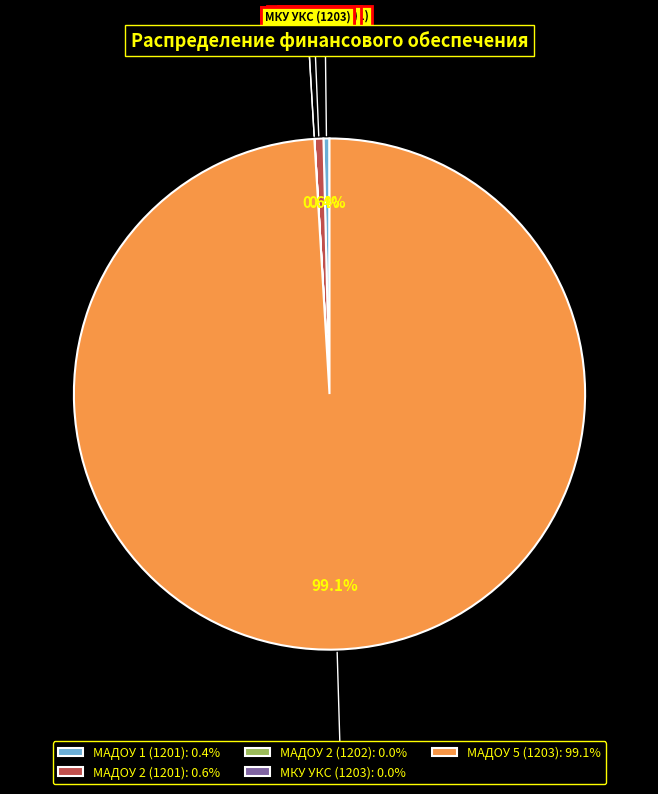

Which slice is the largest?

МАДОУ 5 (1203)